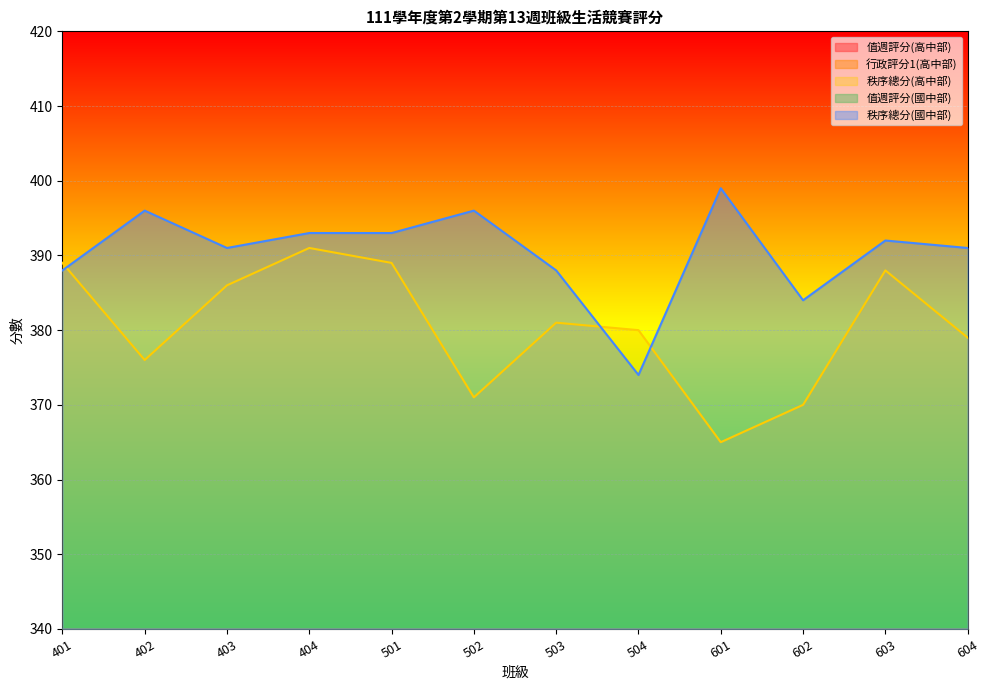

True or false: 秩序總分(國中部) and 行政評分1(高中部) cross at least once.

False